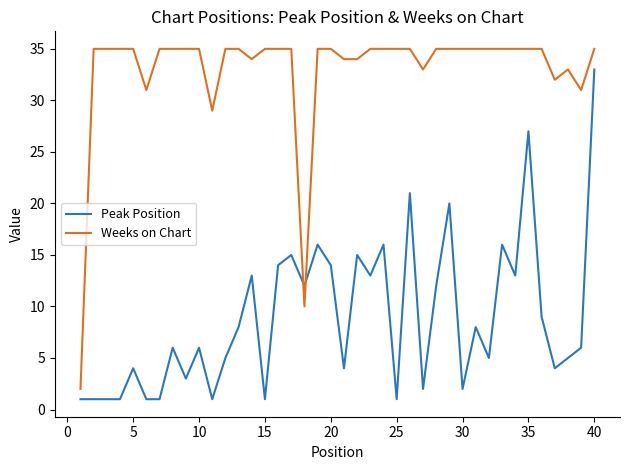

What is the maximum value shown in the chart?

35